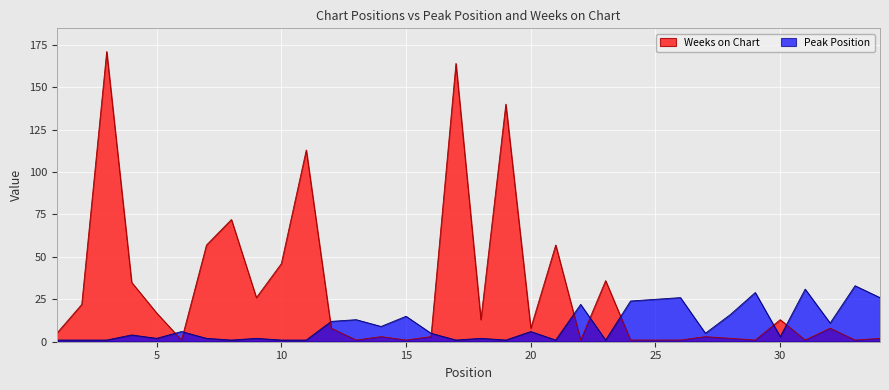

The Weeks on Chart series shows 113 at 11. True or false?

True